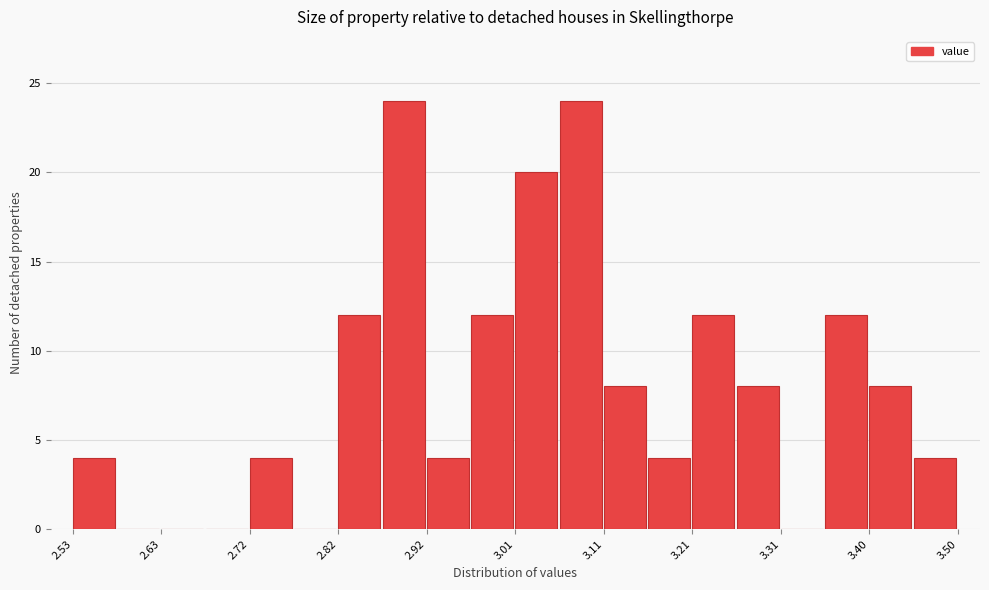

Reading left to right, transcribe this chart: for each bar, give the range it covers on the x-axis and its height. Neither the bar edges nor the heights are printed on the chart, so give them approximately, as read against the axes.

2.53 to 2.58: 4
2.58 to 2.63: 0
2.63 to 2.68: 0
2.68 to 2.72: 0
2.72 to 2.77: 4
2.77 to 2.82: 0
2.82 to 2.87: 12
2.87 to 2.92: 24
2.92 to 2.97: 4
2.97 to 3.02: 12
3.02 to 3.06: 20
3.06 to 3.11: 24
3.11 to 3.16: 8
3.16 to 3.21: 4
3.21 to 3.26: 12
3.26 to 3.31: 8
3.31 to 3.35: 0
3.35 to 3.40: 12
3.40 to 3.45: 8
3.45 to 3.50: 4